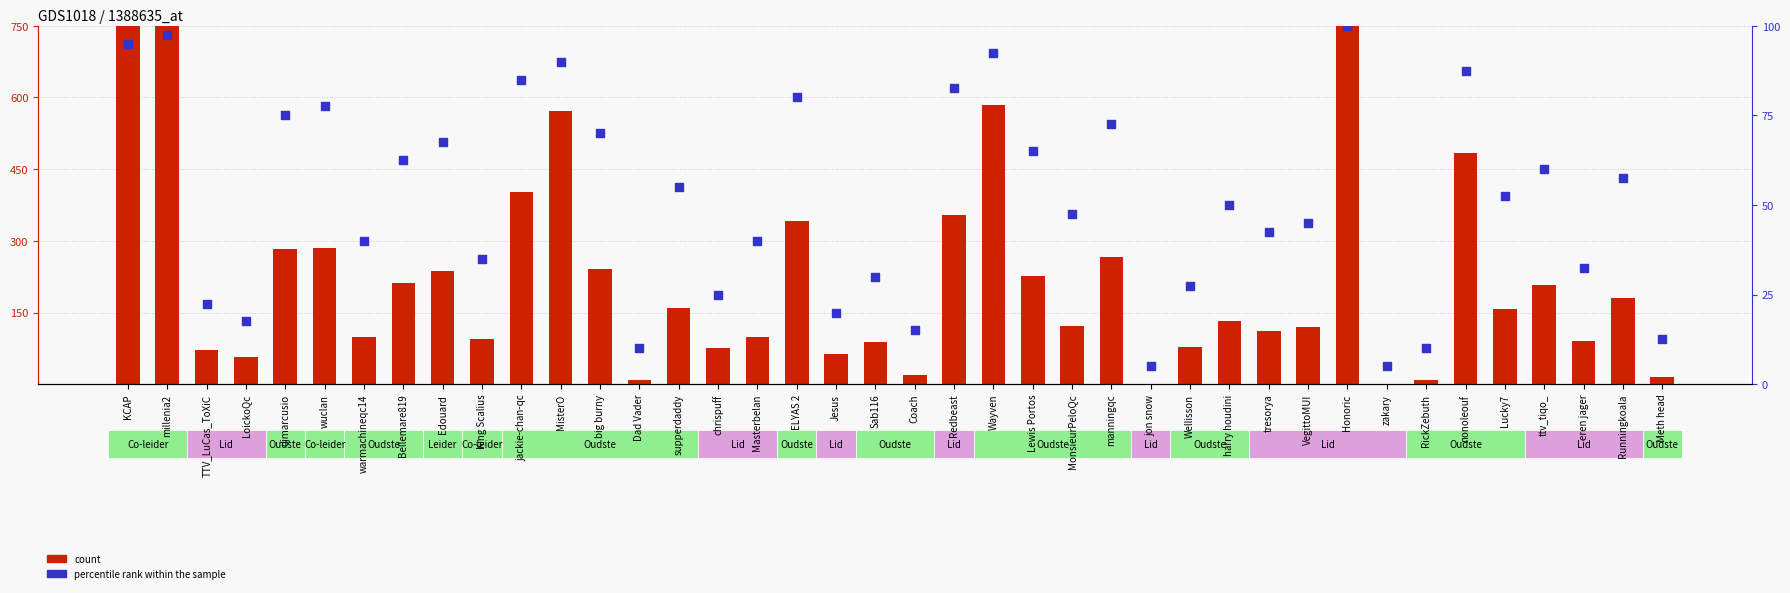

Which series has the largest total across all categories?

count